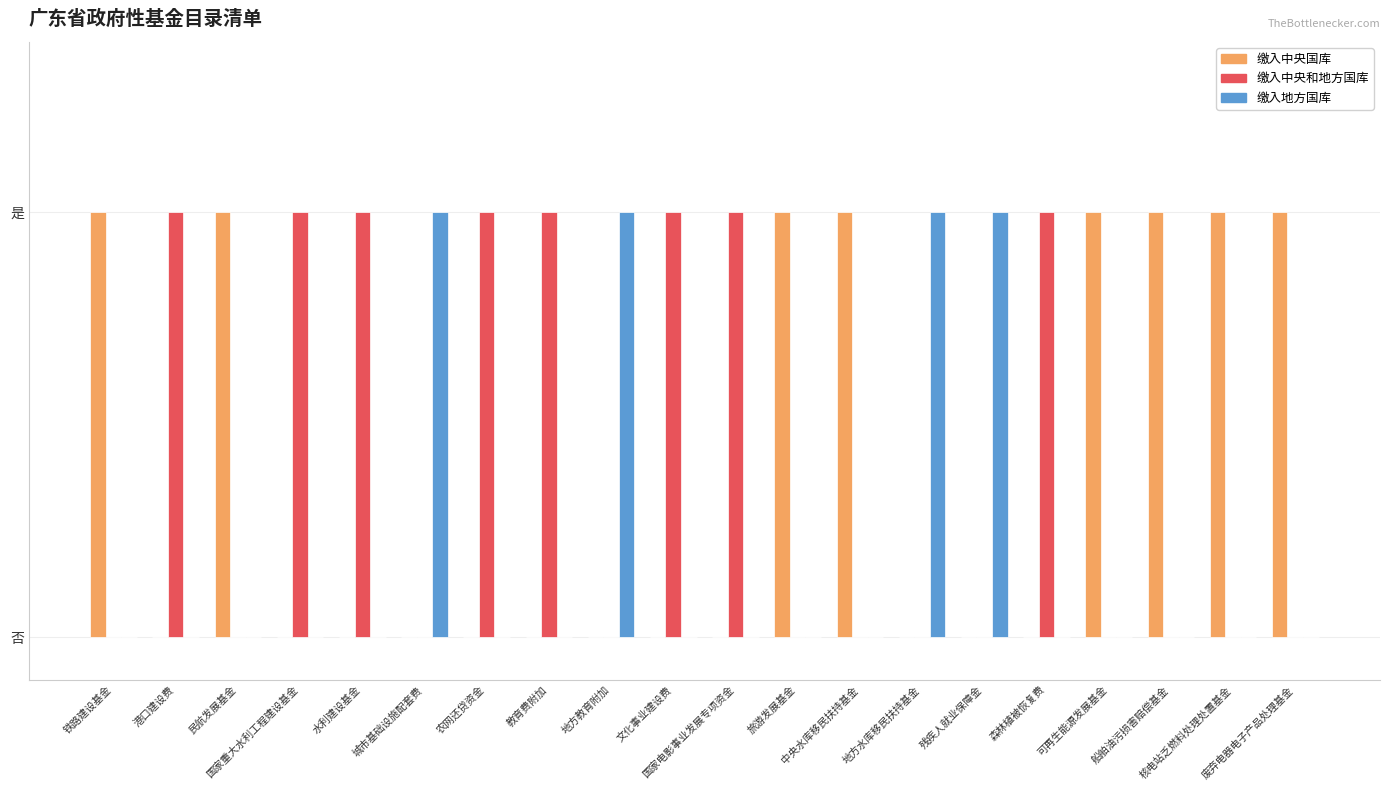

Are the bars grouped side by side (vs. stacked)?

Yes